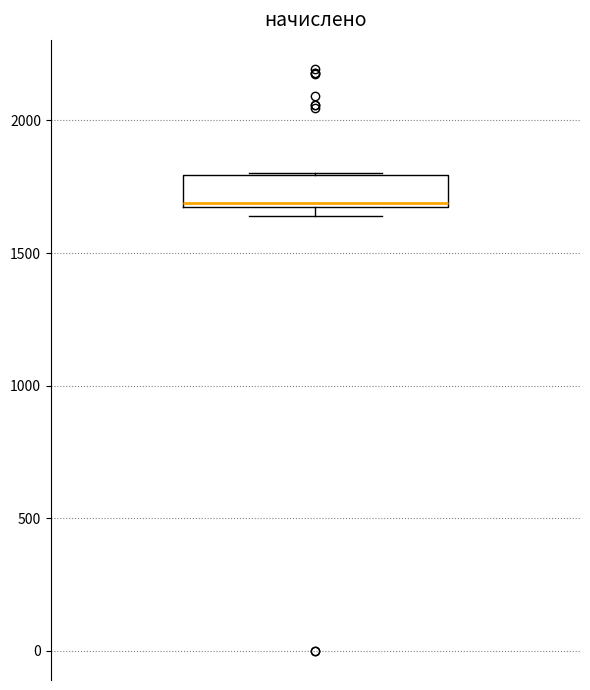

Where does the median line of the box sit on the y-axis? The values are not printed on the chart, so give them approximately, as read against the axis.

1700